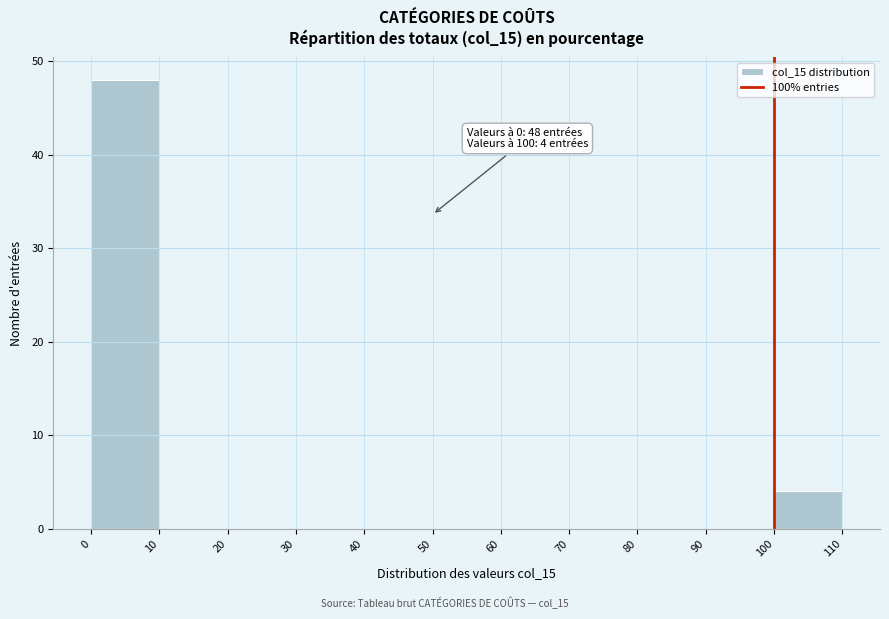

Which range on the x-axis has the tallest bar?

0 to 10